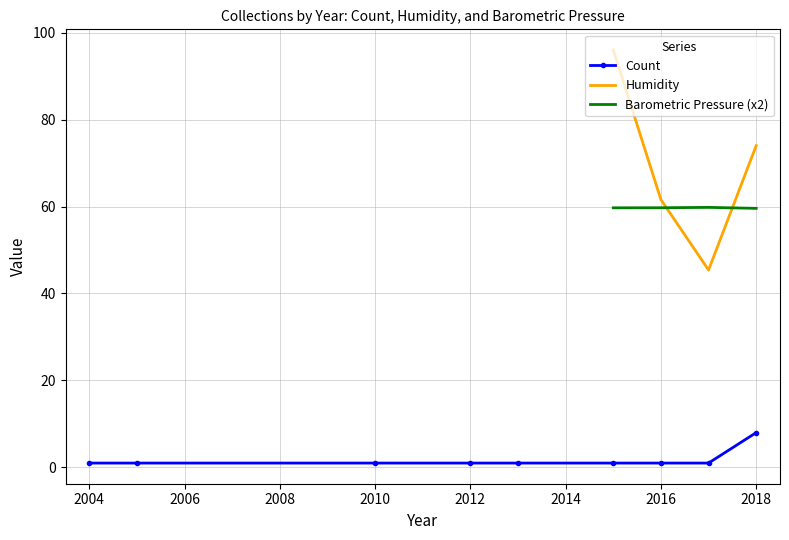

Which category has the highest value in the Count series?

2018